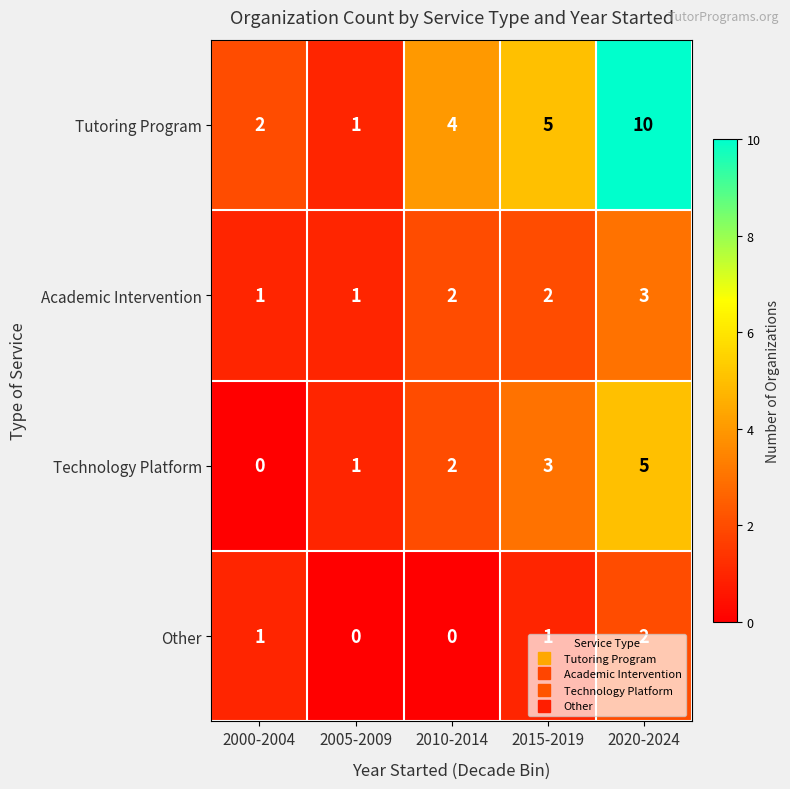

At which category does the chart reach its peak across all series?

2020-2024